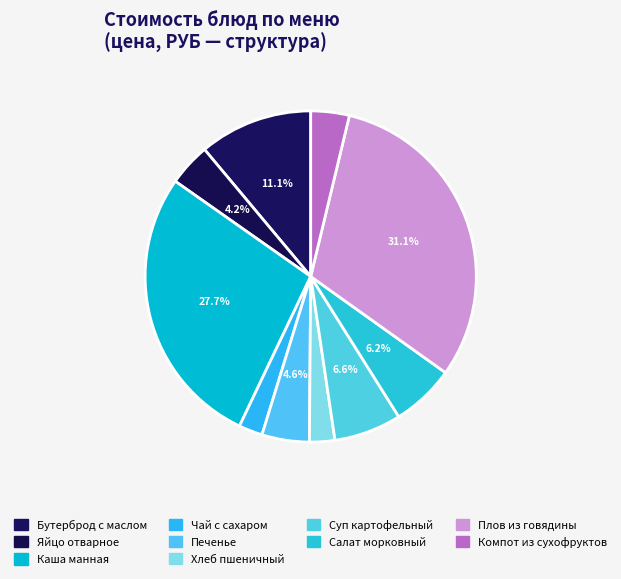

What is the smallest slice in the pie chart?

Н000376 Чай с сахаром